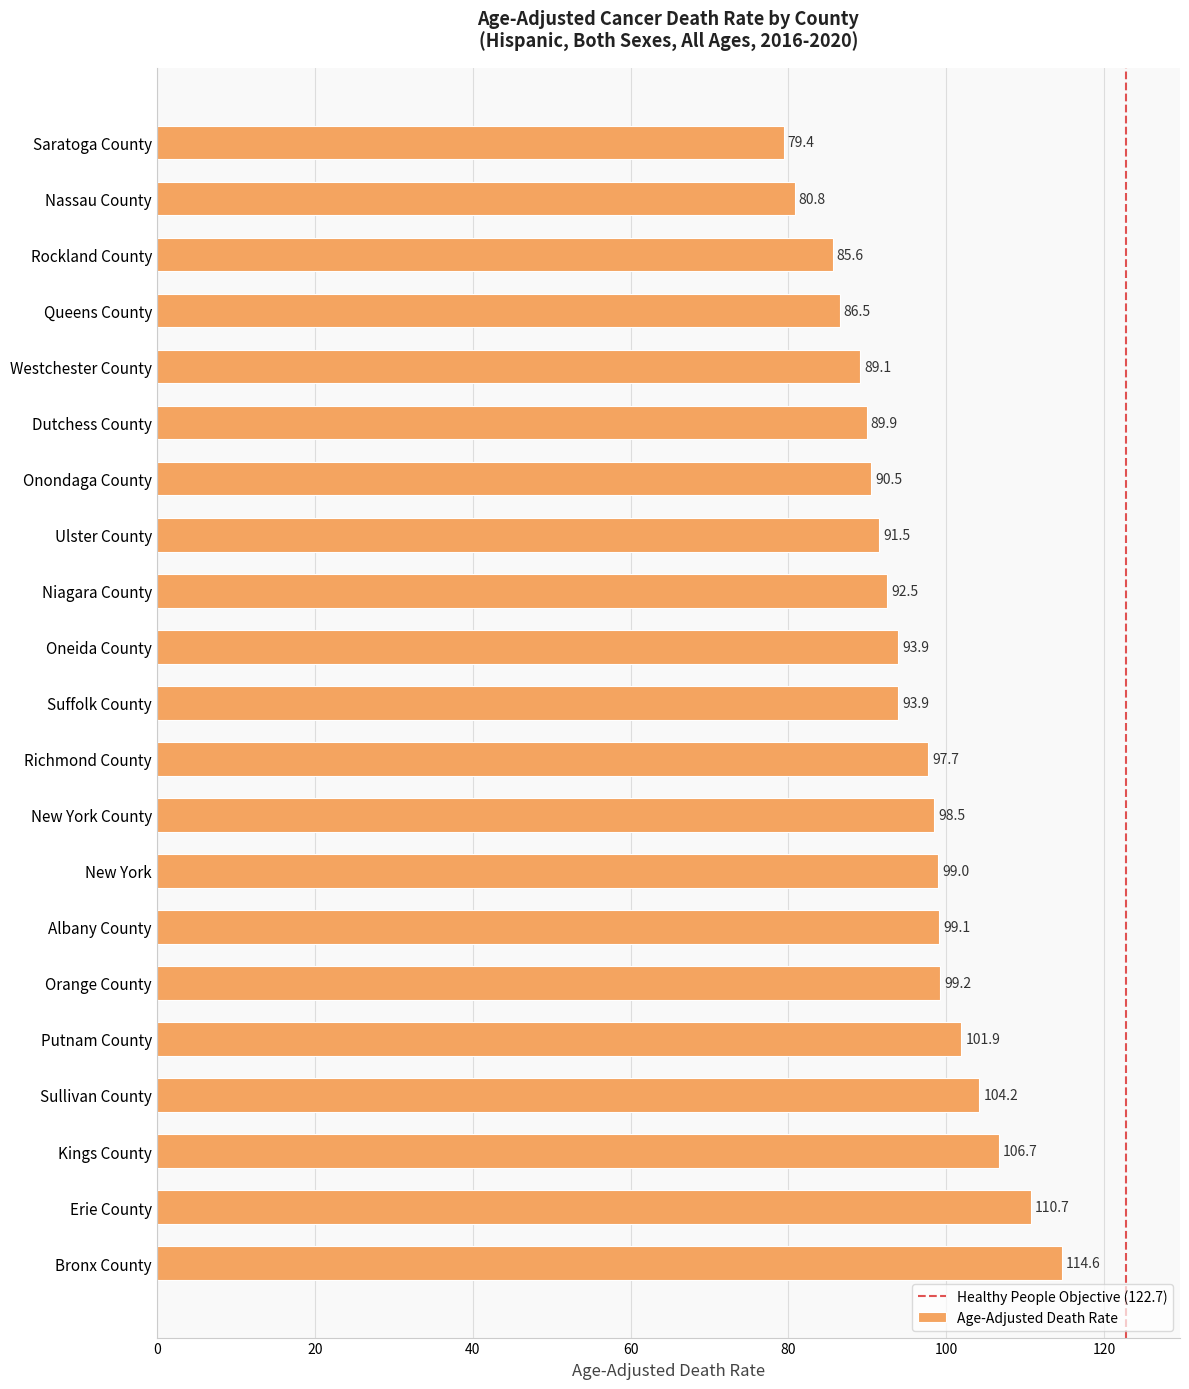

What is the approximate value at Westchester County?

89.1